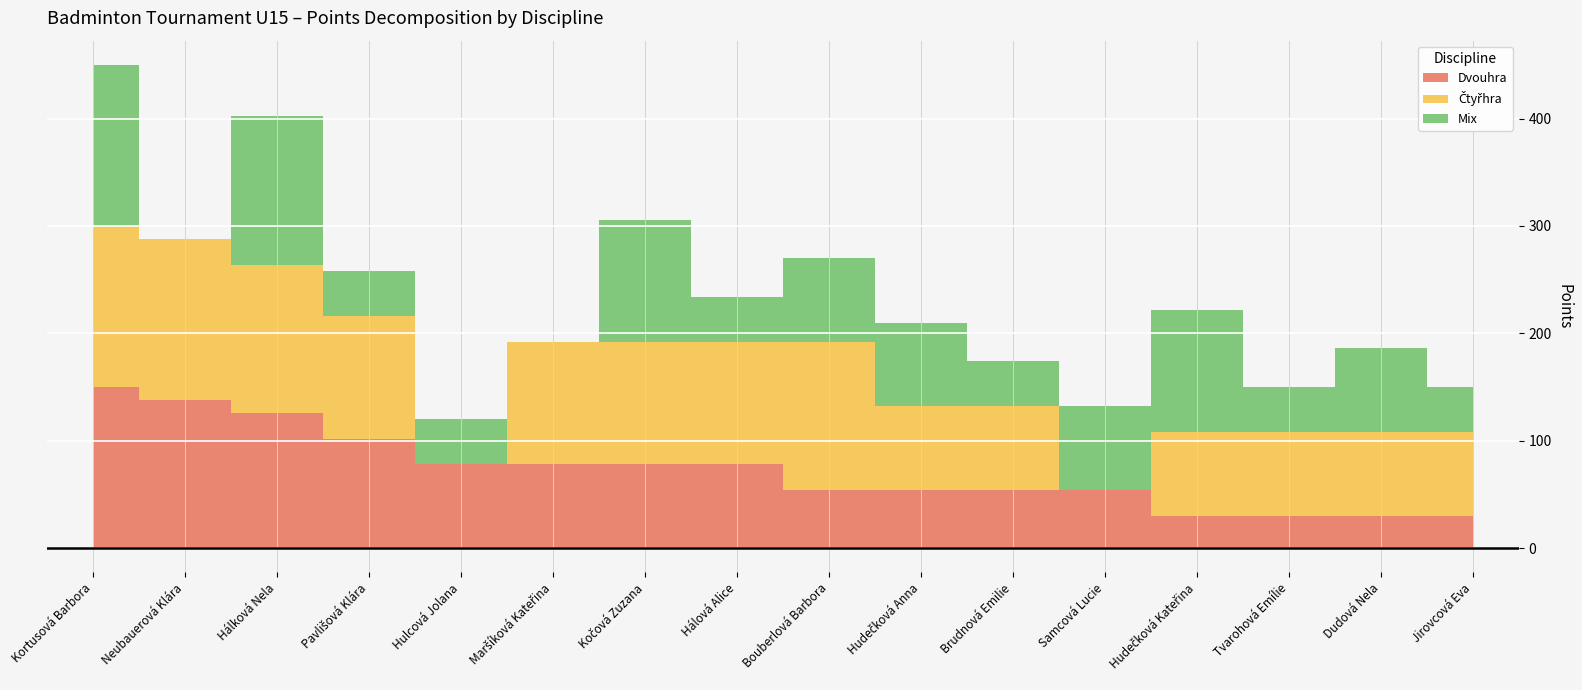

How many values in the Dvouhra series are below 78?

8